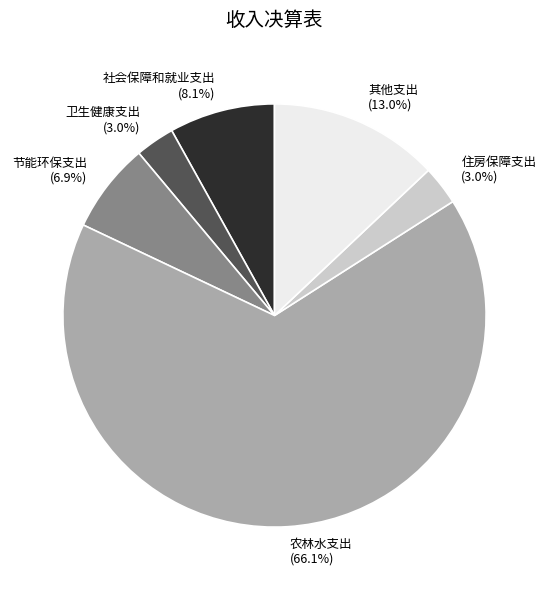

The 住房保障支出 slice represents 3% of the pie. True or false?

True